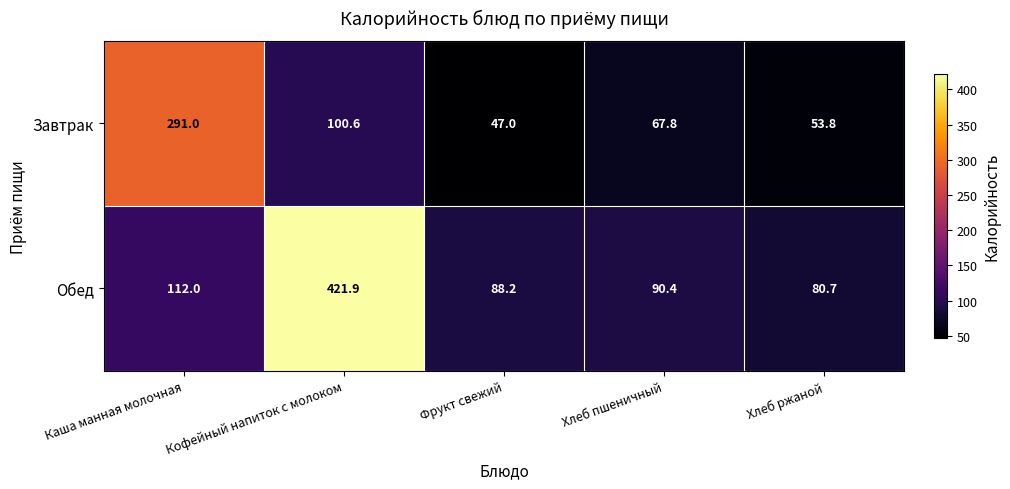

List the series in order of their overall mean, lowest first.

Завтрак, Обед